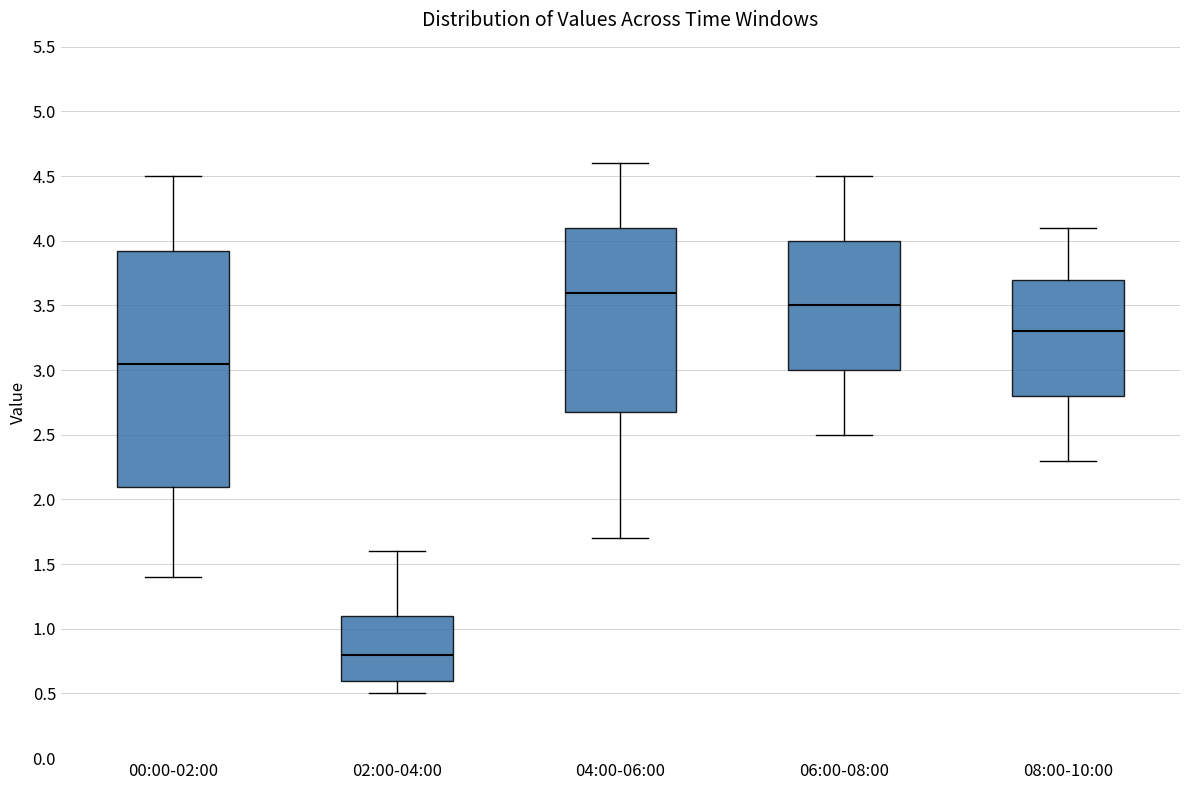

Which box has the lowest median line?

02:00-04:00